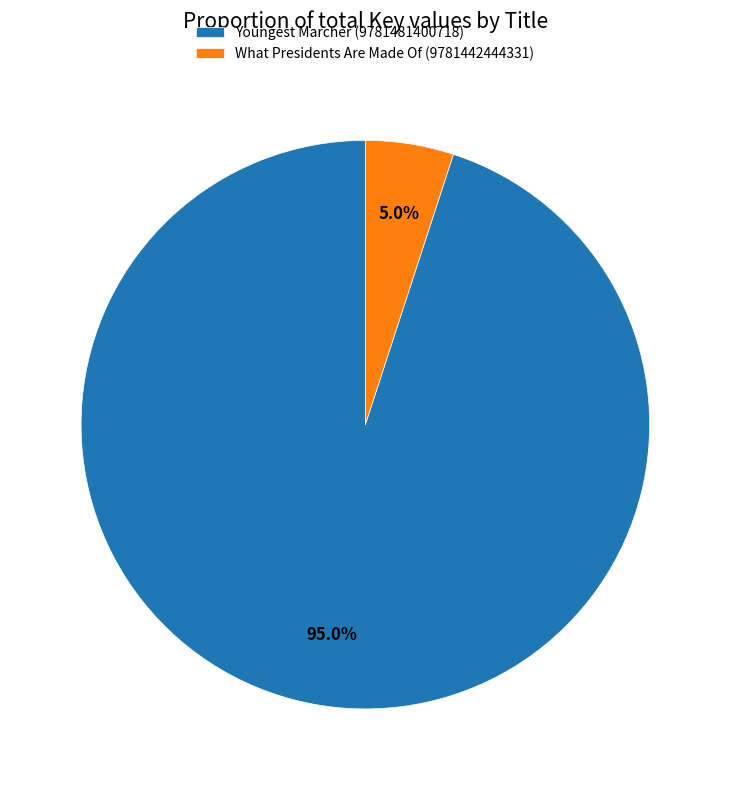

Is there a majority slice in this chart?

Yes